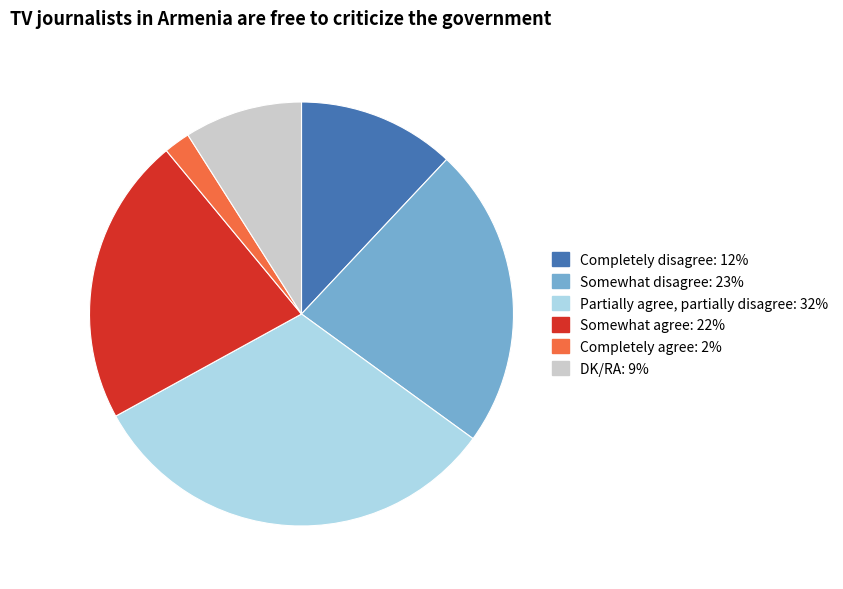

How many slices are in this pie chart?

6